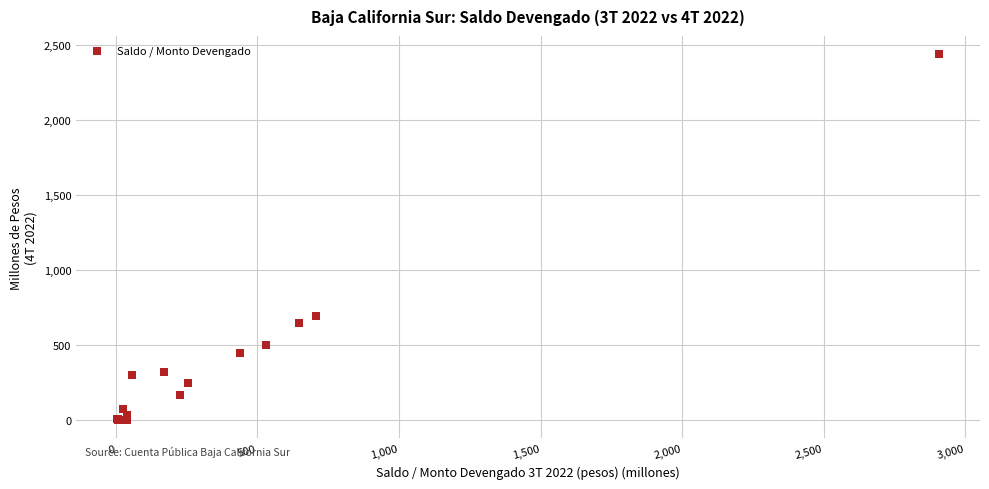

What Y value in the scatter plot is closest to 1219?

696.6